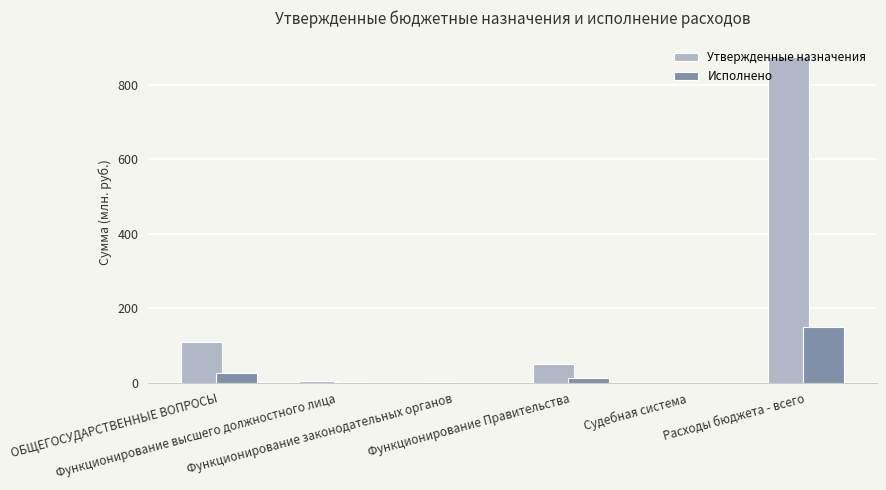

Where does the Исполнено series first go above 14?

ОБЩЕГОСУДАРСТВЕННЫЕ ВОПРОСЫ